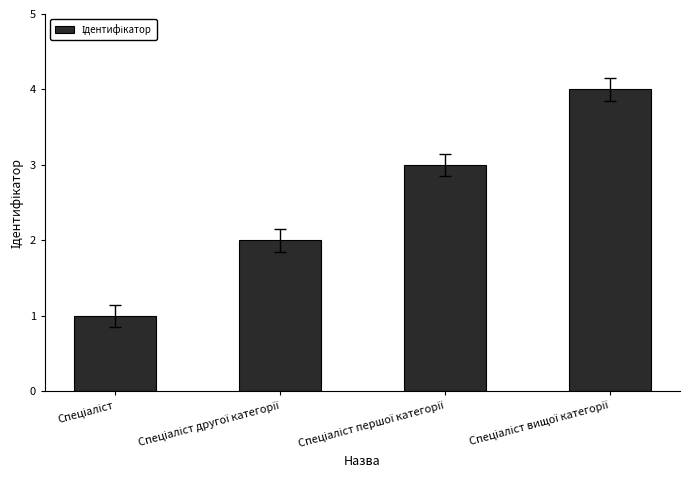

What is the difference between the maximum and minimum values?

3